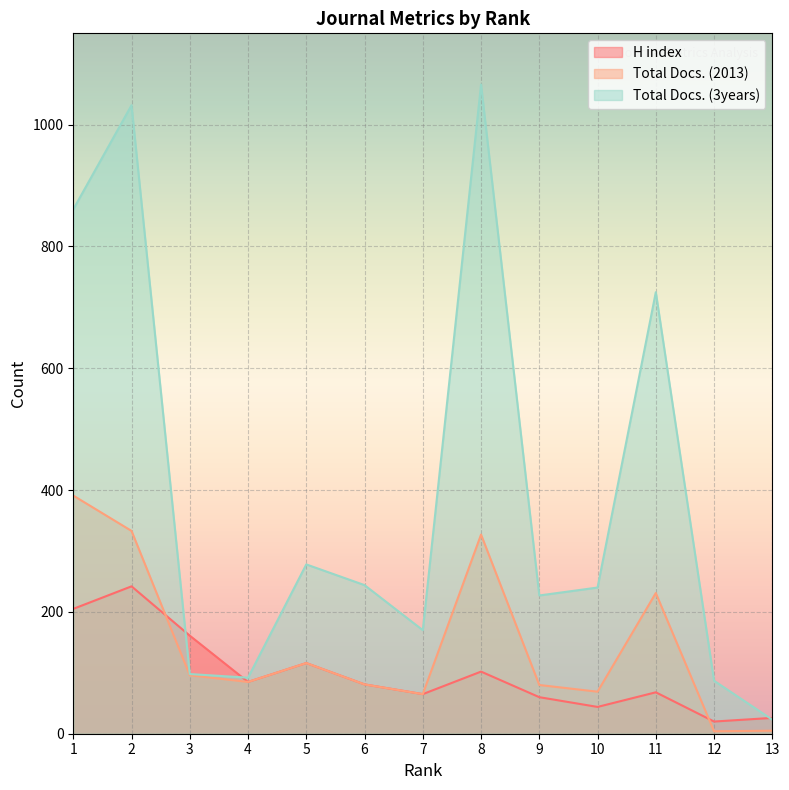

What is the average value of the Total Docs. (2013) series?

145